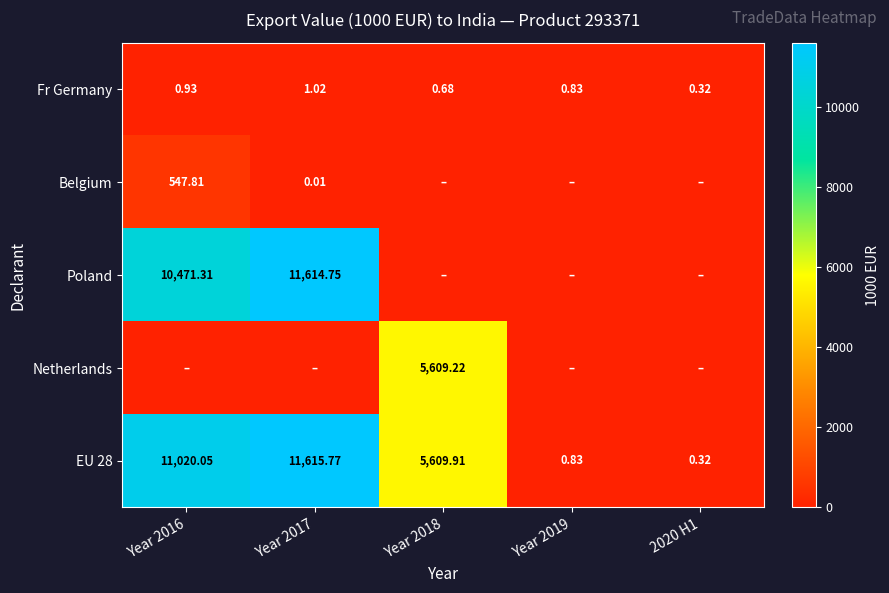

The Netherlands series shows -2336.5 at Year 2016. True or false?

False